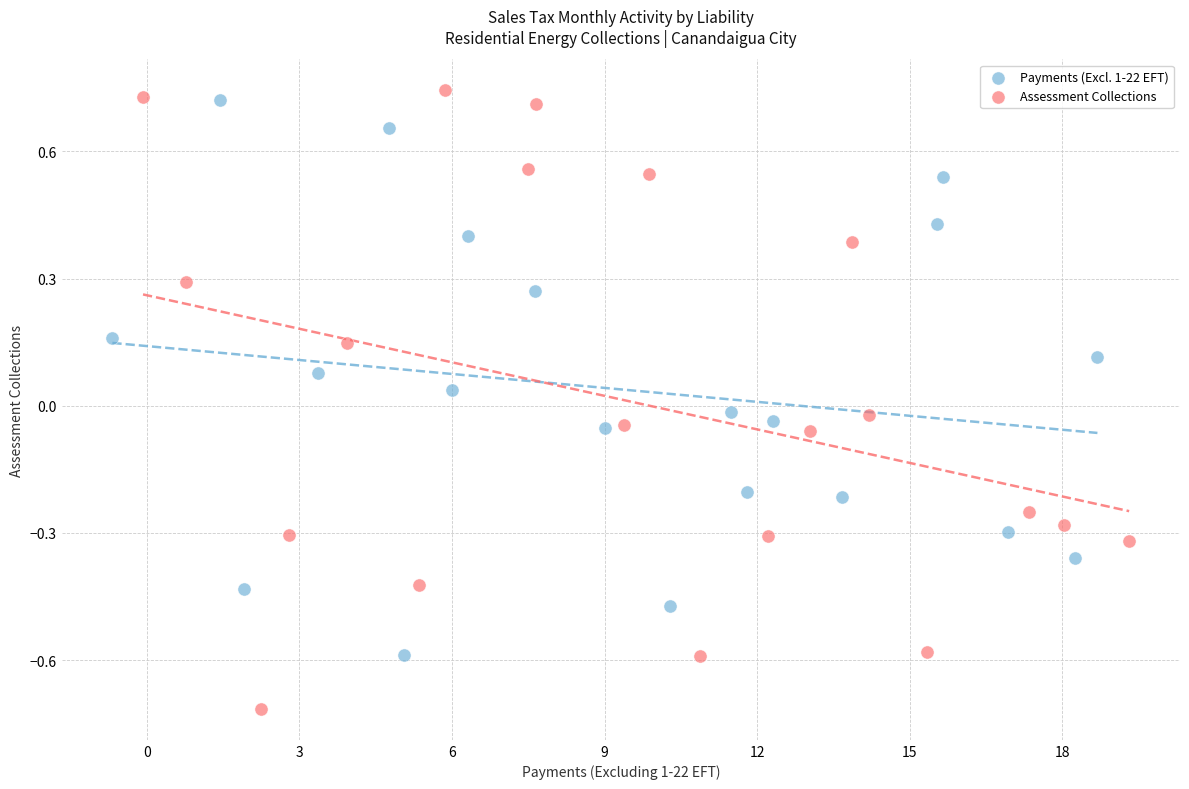

Which series reaches the minimum Y coordinate?

Assessment Collections